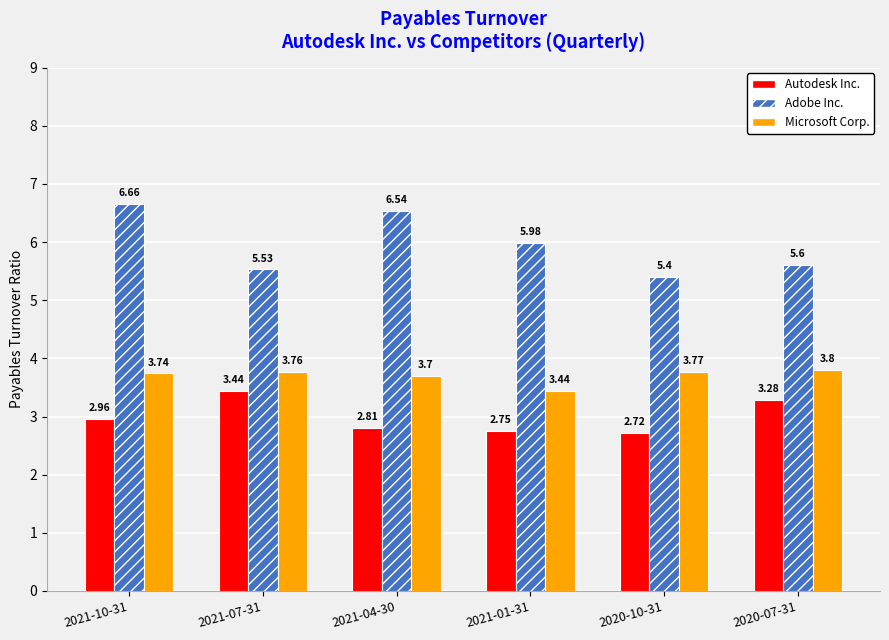

Which series changed the most between 2021-07-31 and 2021-01-31?

Autodesk Inc.